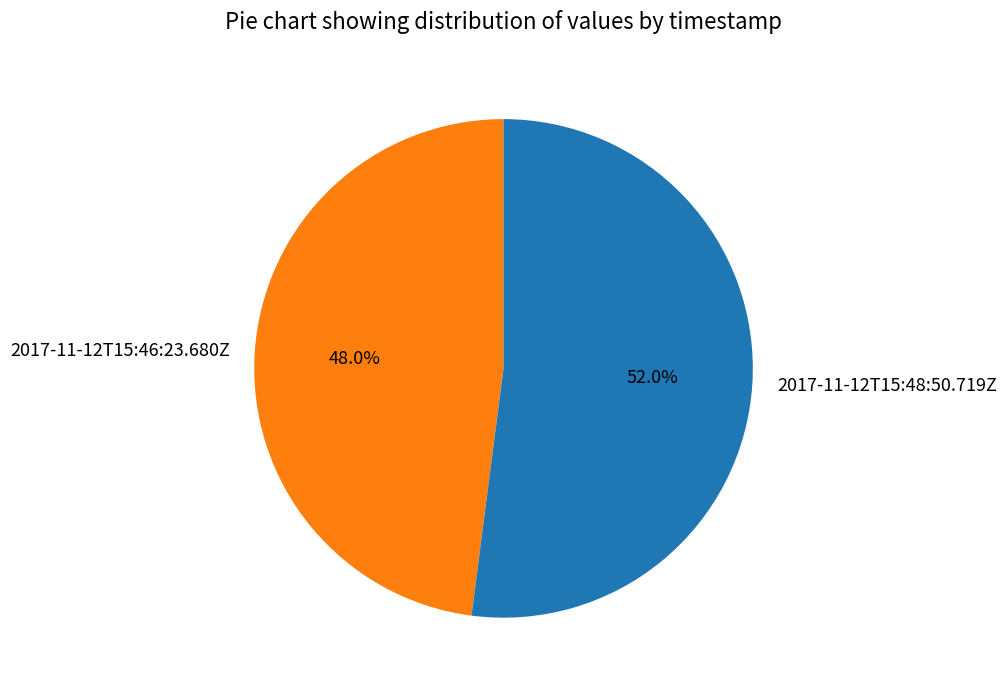

Approximately how many times larger is the value at 2017-11-12T15:46:23.680Z compared to 2017-11-12T15:48:50.719Z?

0.9